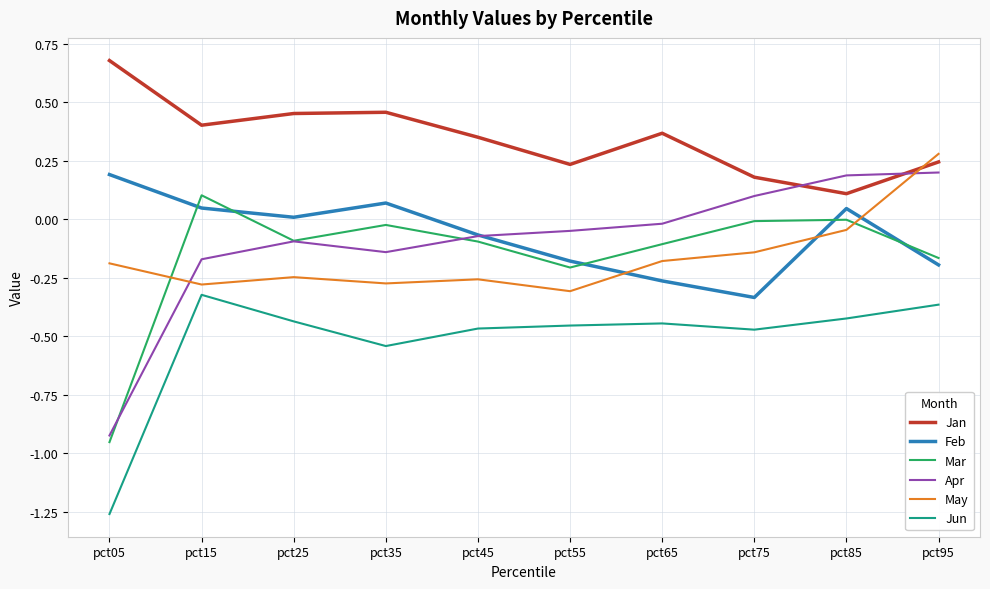

True or false: Feb has more than 0 interior local peaks.

True